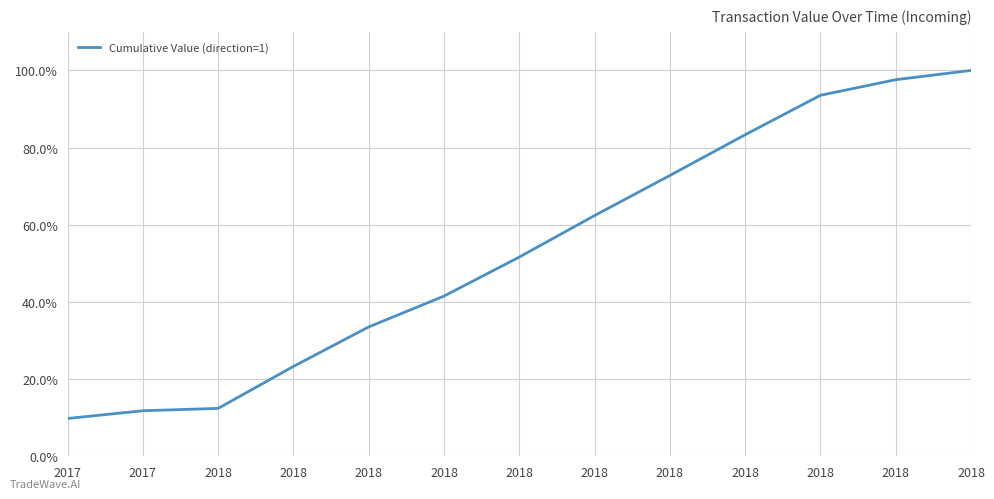

Is it true that the value at 2018 is 72.8?

True